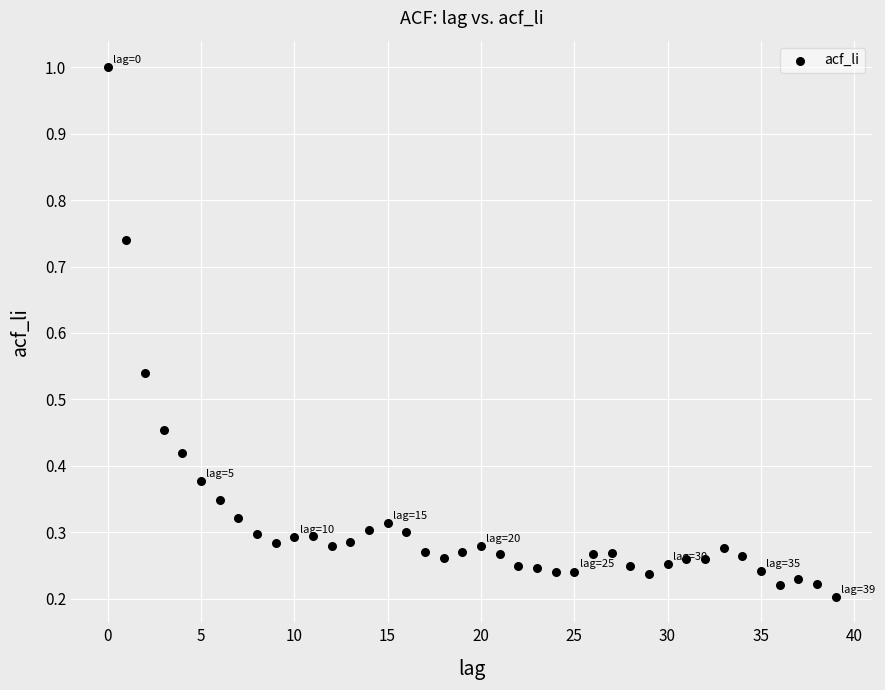

What is the range of Y values (max minus min)?

0.8